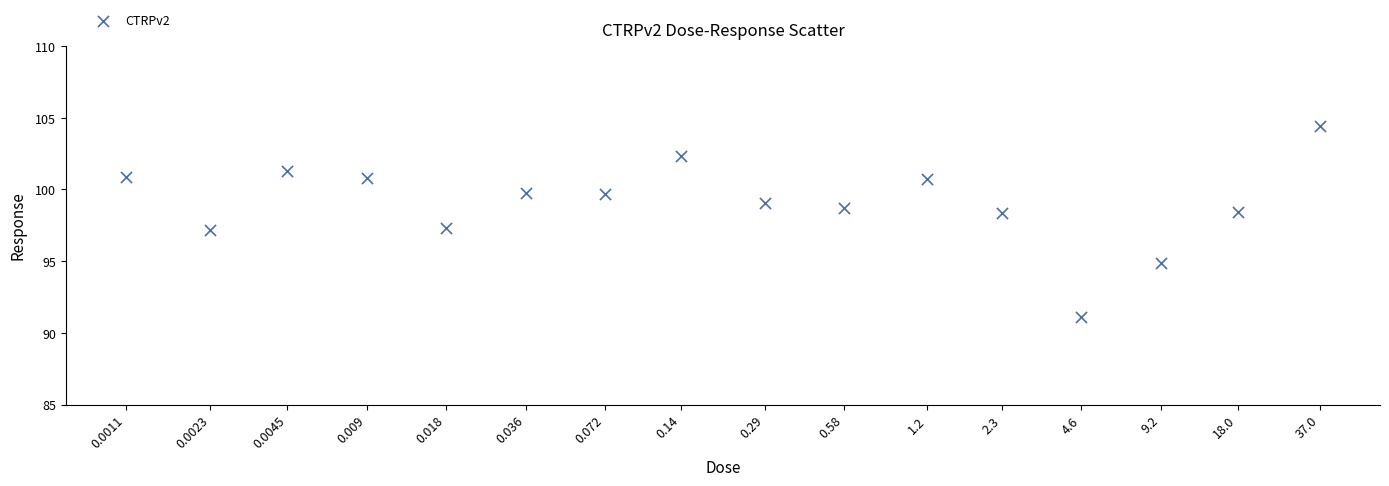

What is the range of X values (max minus min)?

4.5